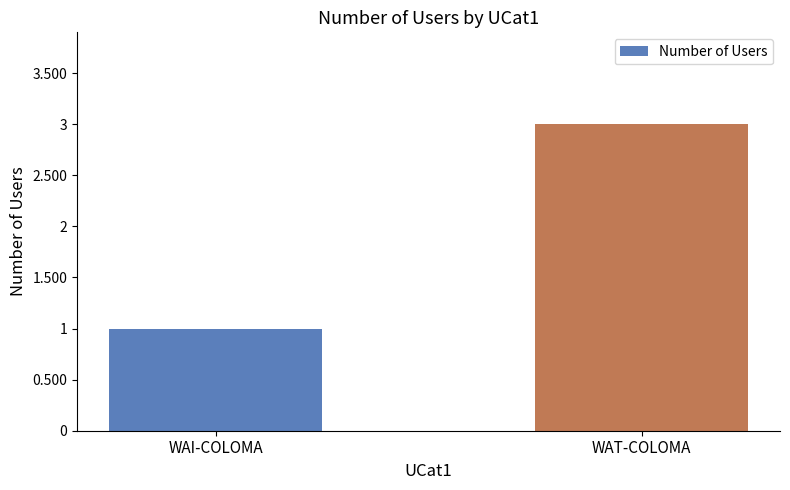

How many data points are less than 3?

1